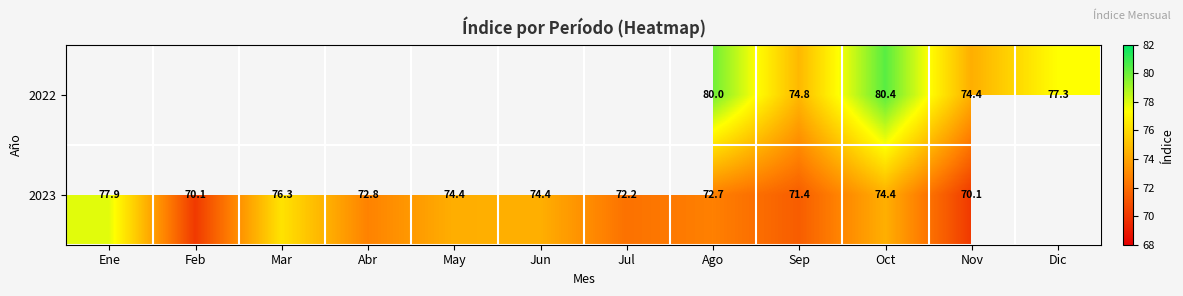

Which series has the widest spread of values?

2023